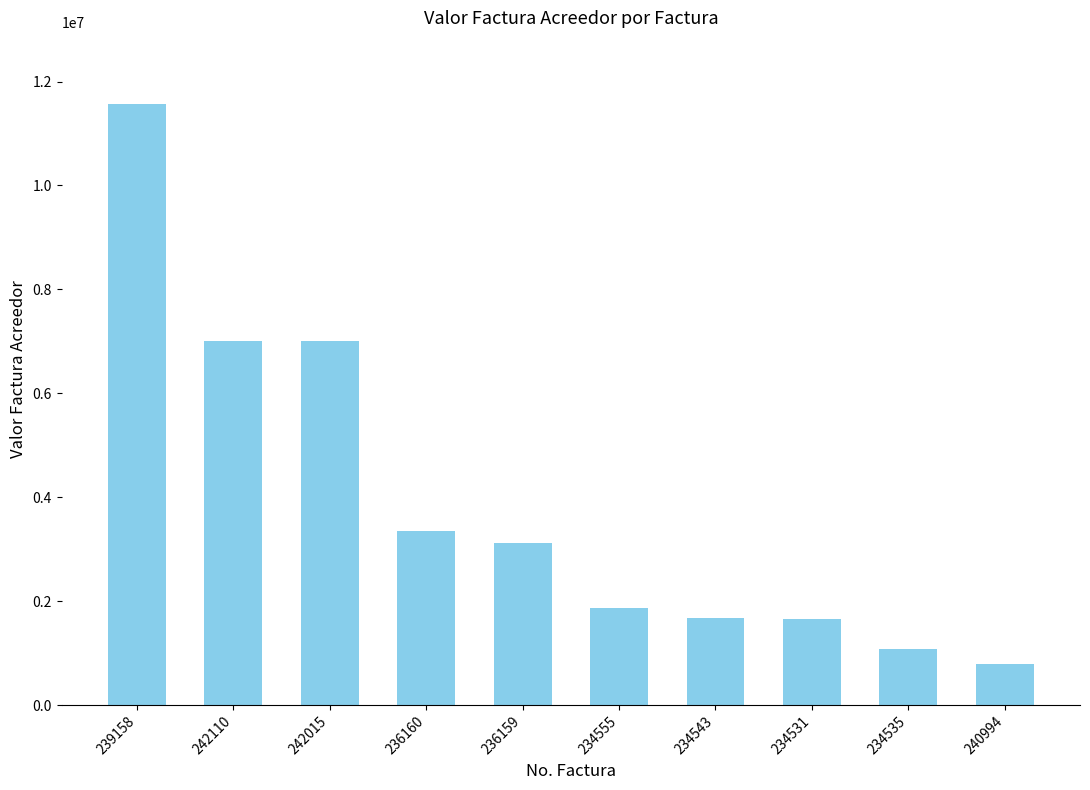

What is the approximate value at 242015?

7000000